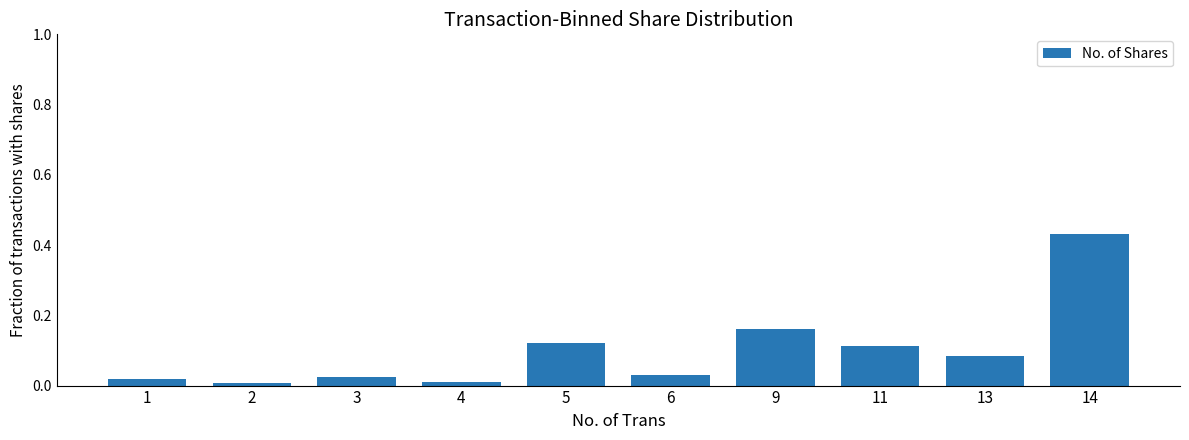

At which category does the chart reach its peak across all series?

14